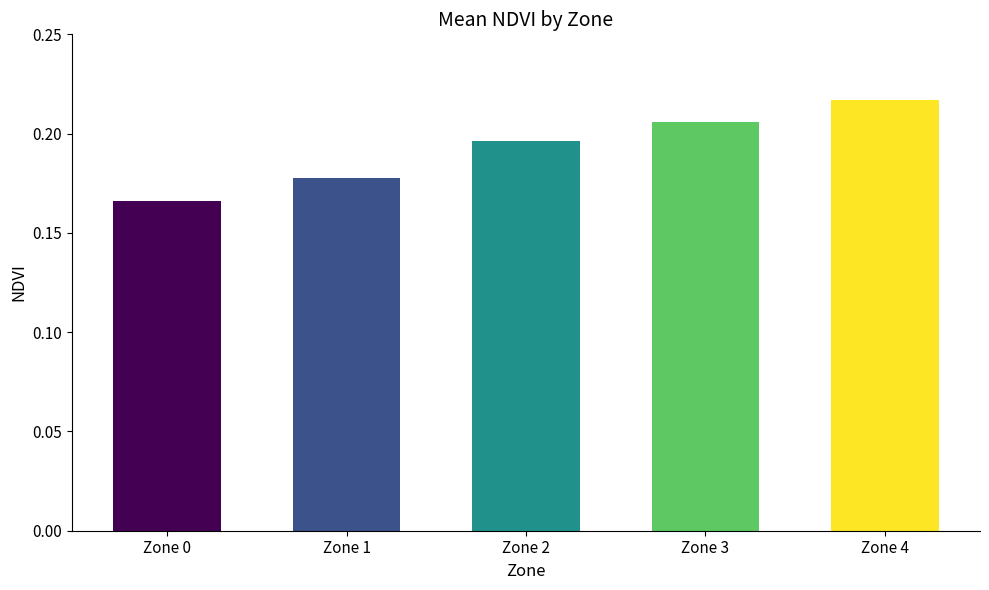

Which label corresponds to the smallest value in the chart?

Zone 0